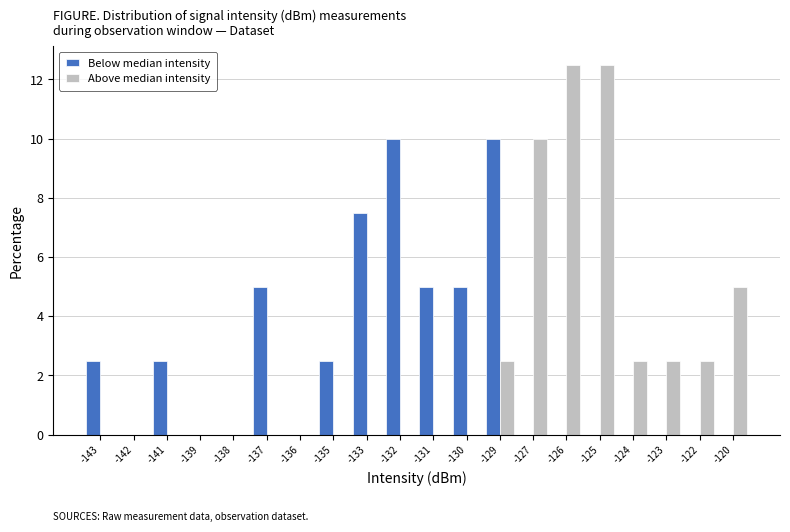

What is the maximum value for Above median intensity?

12.5